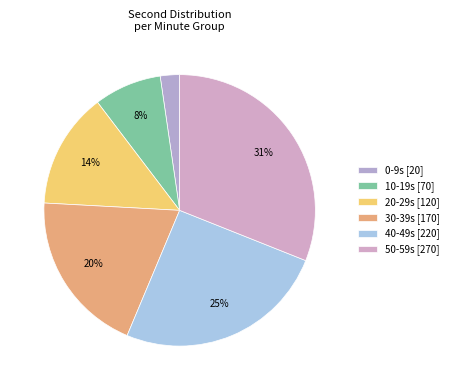

Rank the categories by value from highest to lowest.

50-59s [270], 40-49s [220], 30-39s [170], 20-29s [120], 10-19s [70], 0-9s [20]